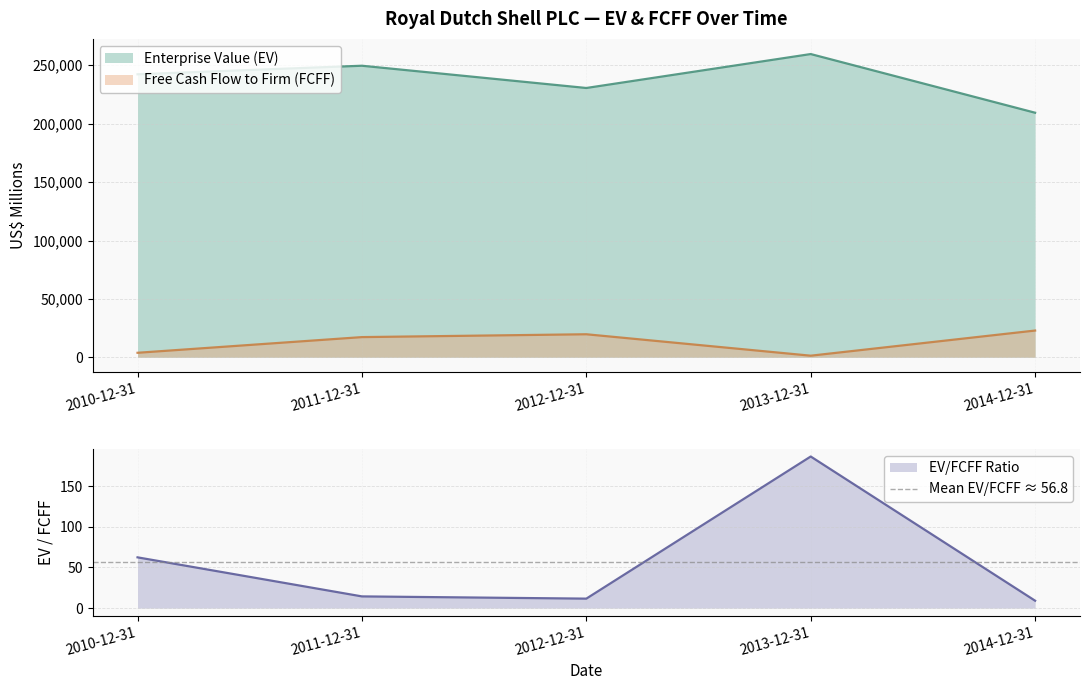

True or false: Enterprise Value (EV) and Free Cash Flow to Firm (FCFF) intersect in this chart.

False